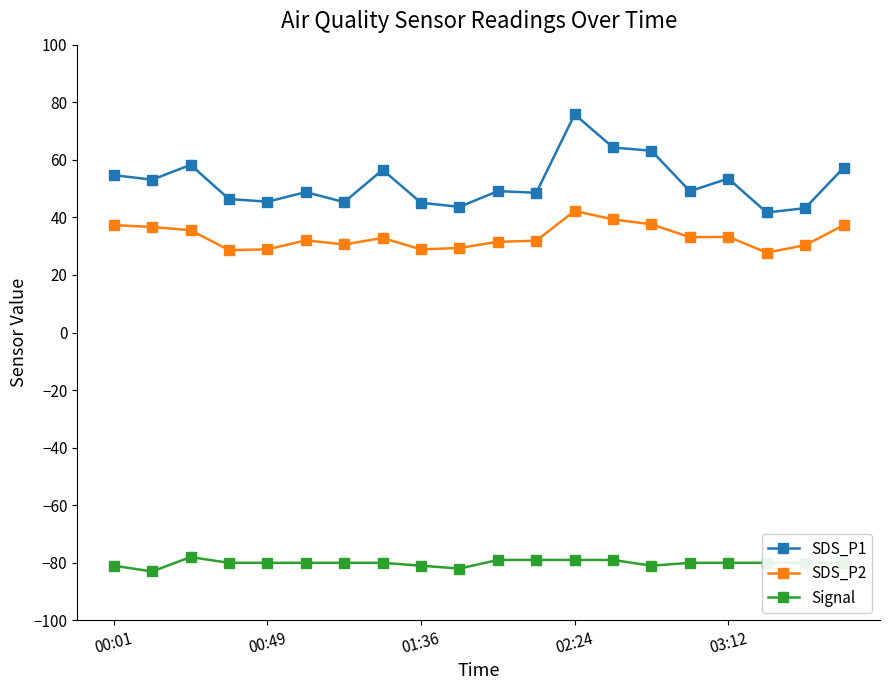

What is the difference between the maximum and minimum values in the SDS_P1 series?

34.1